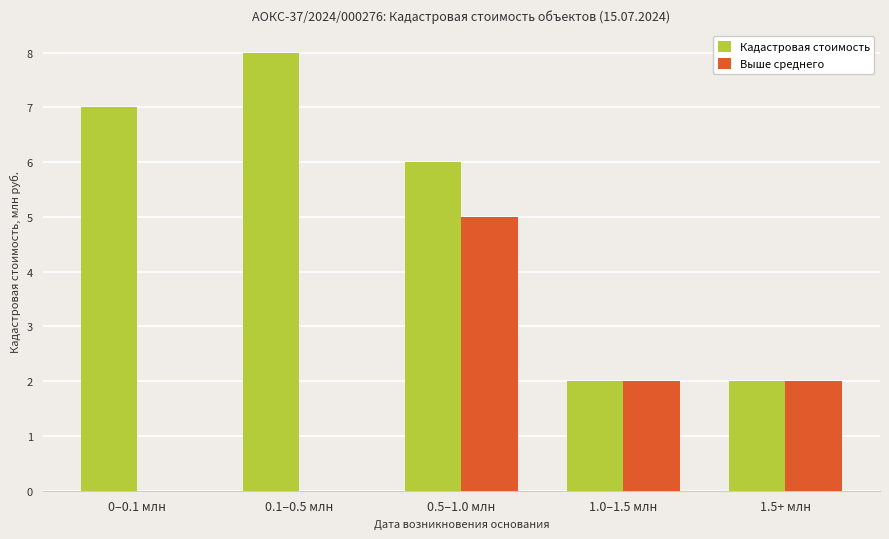

What is the maximum value for Кадастровая стоимость?

8